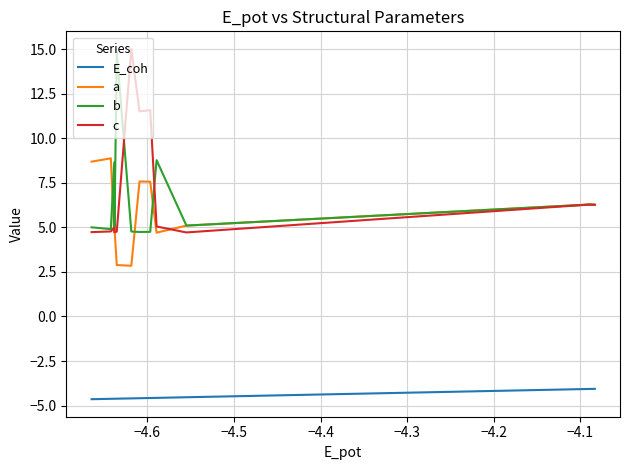

What is the maximum value shown in the chart?

15.0